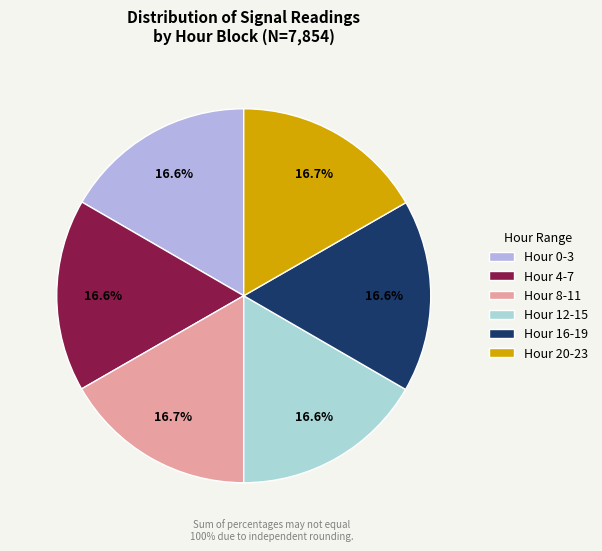

To the nearest percent, what is the difference between the largest and smallest slice percentages?

0%